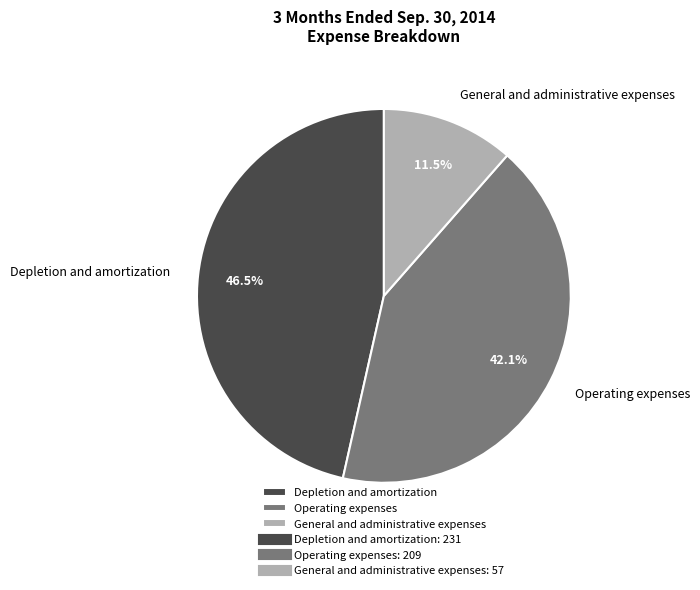

To the nearest percent, what is the combined percentage of Operating expenses and Depletion and amortization?

89%